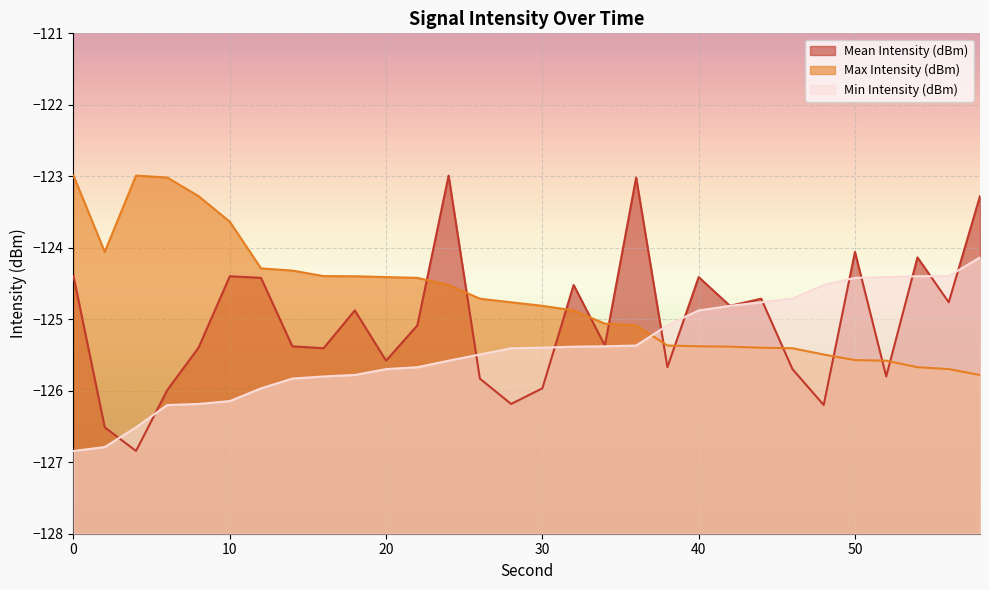

Between which two adjacent categories do Min Intensity (dBm) and Mean Intensity (dBm) first intersect?

2 and 4